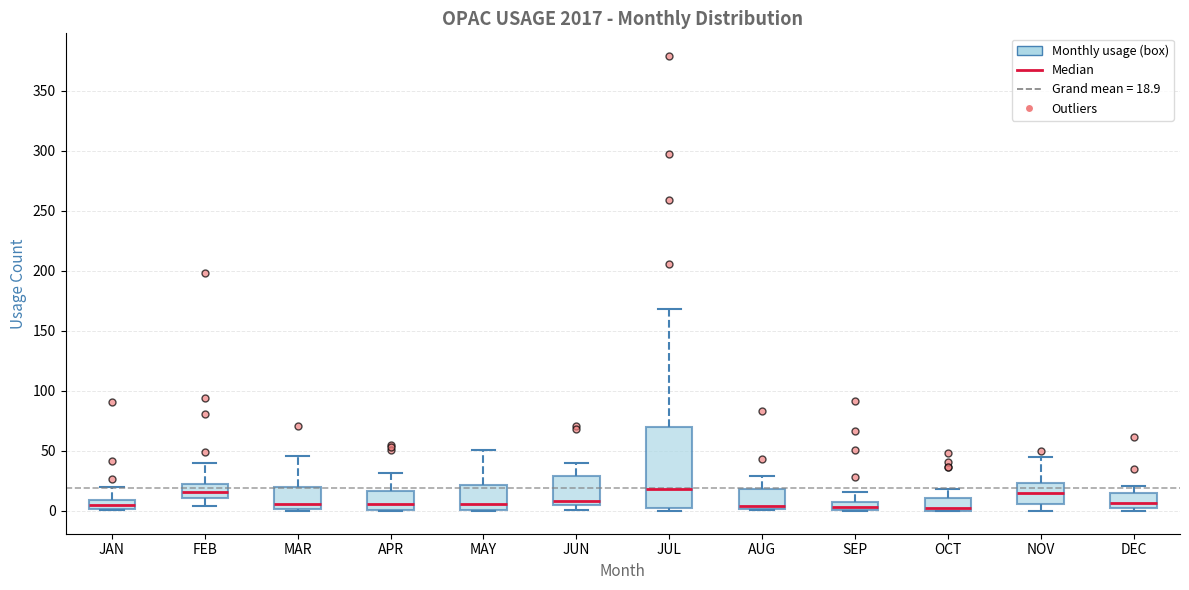

Comparing the boxes themselves (not the whiskers), which one is the tallest?

JUL